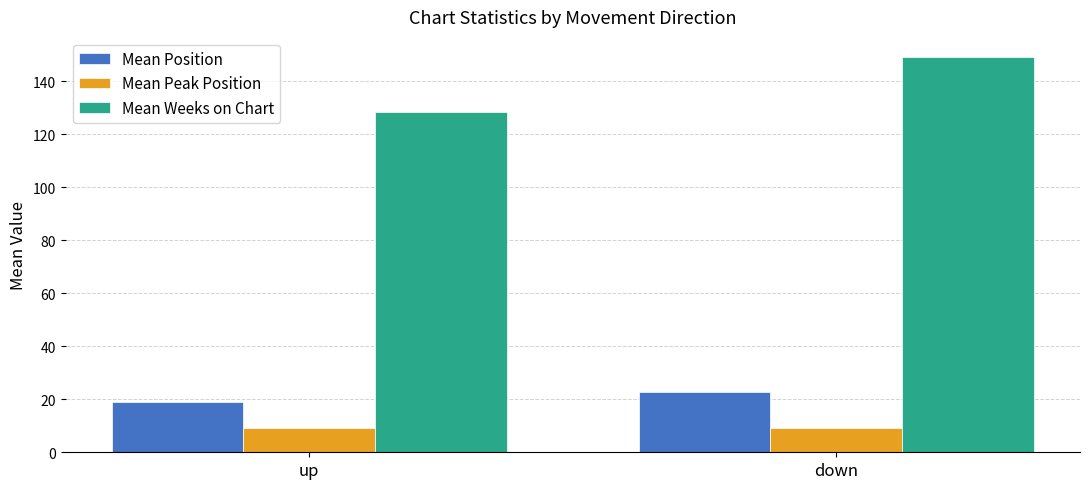

List the labels in order of Mean Weeks on Chart value, smallest first.

up, down